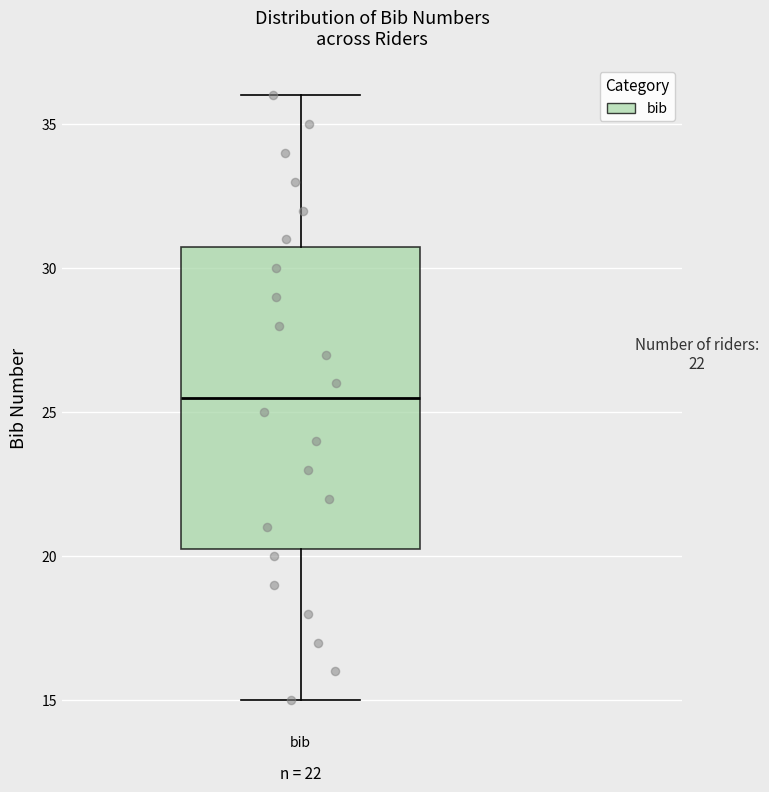

Transcribe this box plot: give where the median line is, the range the box spans, and where the two whiskers end, as read against the y-axis. The values are not printed on the chart, so give them approximately, as read against the axis.

median 25.5, box 20.5 to 31.0, whiskers 15.0 to 36.0